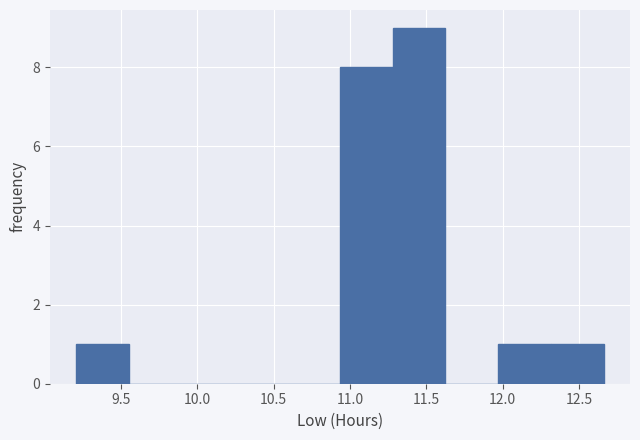

Reading left to right, list every bar in this chart as the range it spans on the x-axis followed by its height. Neither the bar edges nor the heights are printed on the chart, so give them approximately, as read against the axes.

9.210 to 9.555: 1
9.555 to 9.900: 0
9.900 to 10.245: 0
10.245 to 10.590: 0
10.590 to 10.935: 0
10.935 to 11.280: 8
11.280 to 11.625: 9
11.625 to 11.970: 0
11.970 to 12.315: 1
12.315 to 12.660: 1